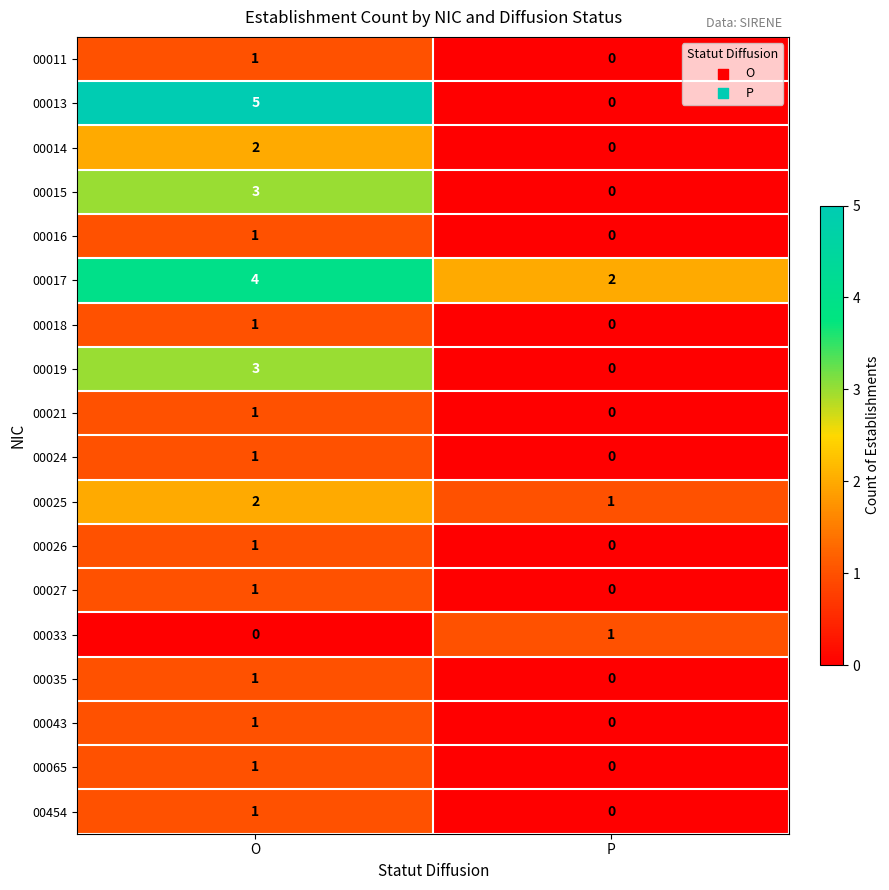

The 00027 series shows 2 at O. True or false?

False